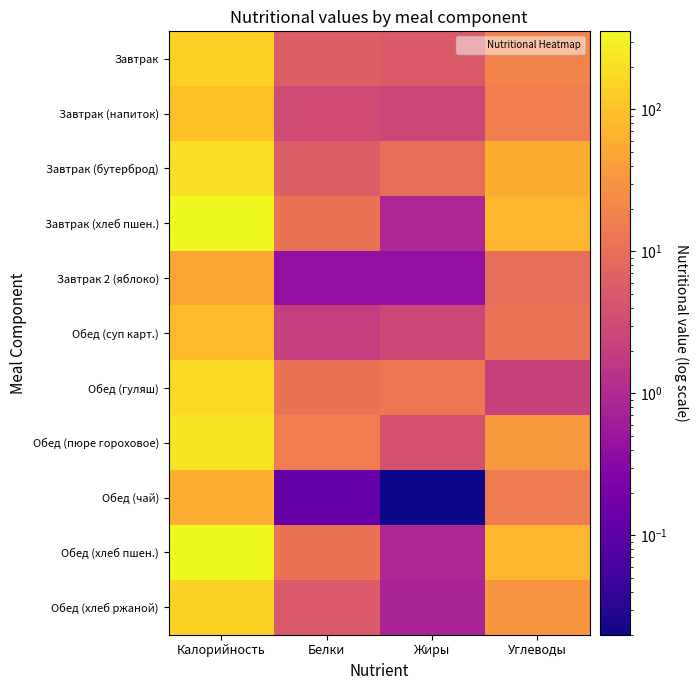

Which series has the largest total across all categories?

Завтрак (хлеб пшен.)